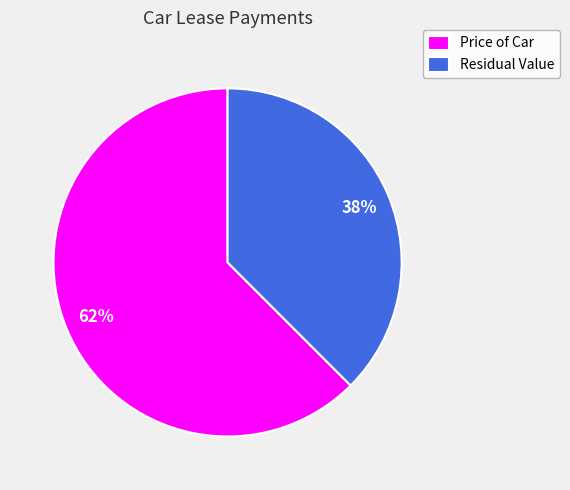

What is the majority slice?

Price of Car